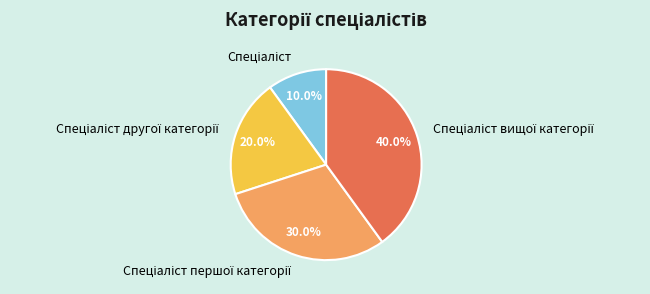

Does any single category account for the majority?

No